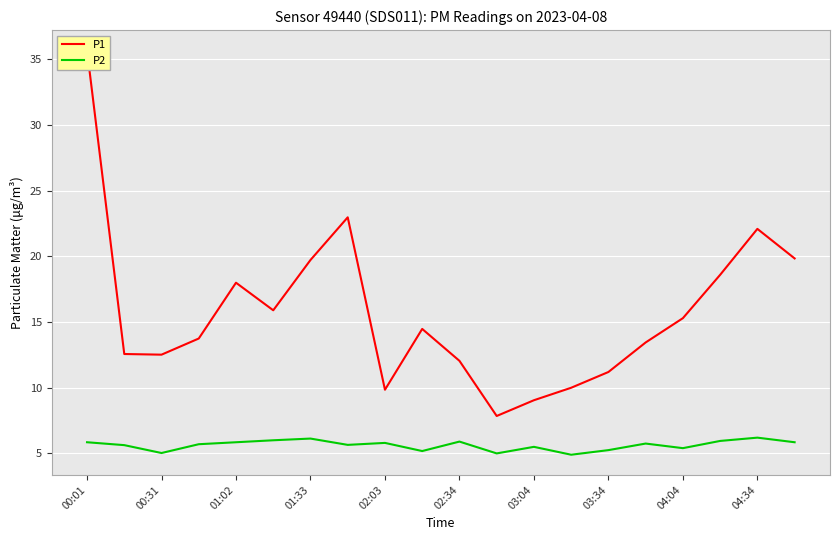

What is the highest value of the P2 series?

6.2